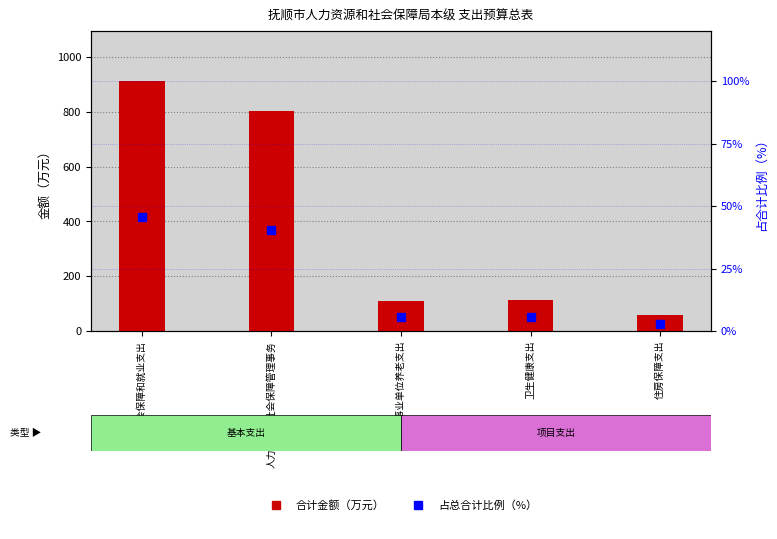

List the labels in order of 占合计比例 value, largest first.

社会保障和就业支出, 人力资源和社会保障管理事务, 卫生健康支出, 行政事业单位养老支出, 住房保障支出